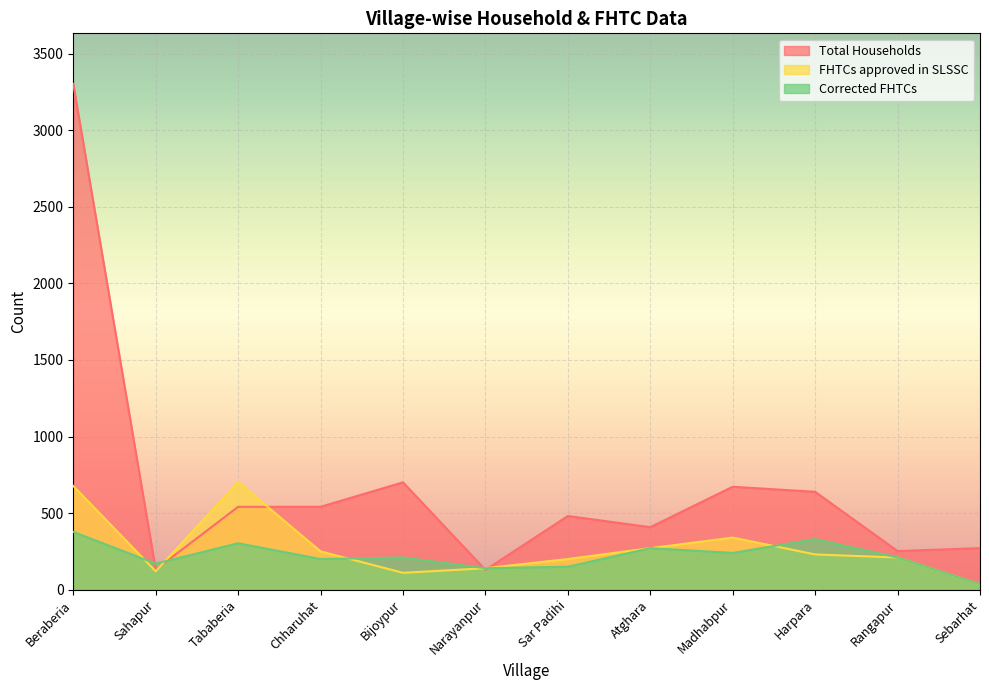

Is the value of FHTCs approved in SLSSC at Madhabpur greater than the value of Total Households at Rangapur?

Yes